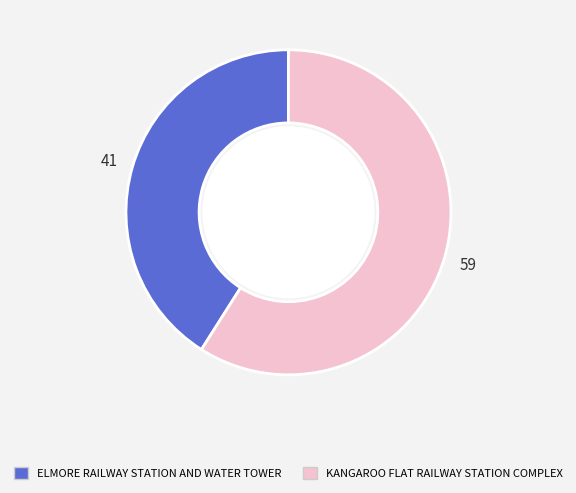

Is the sum of ELMORE RAILWAY STATION AND WATER TOWER and KANGAROO FLAT RAILWAY STATION COMPLEX greater than half?

Yes